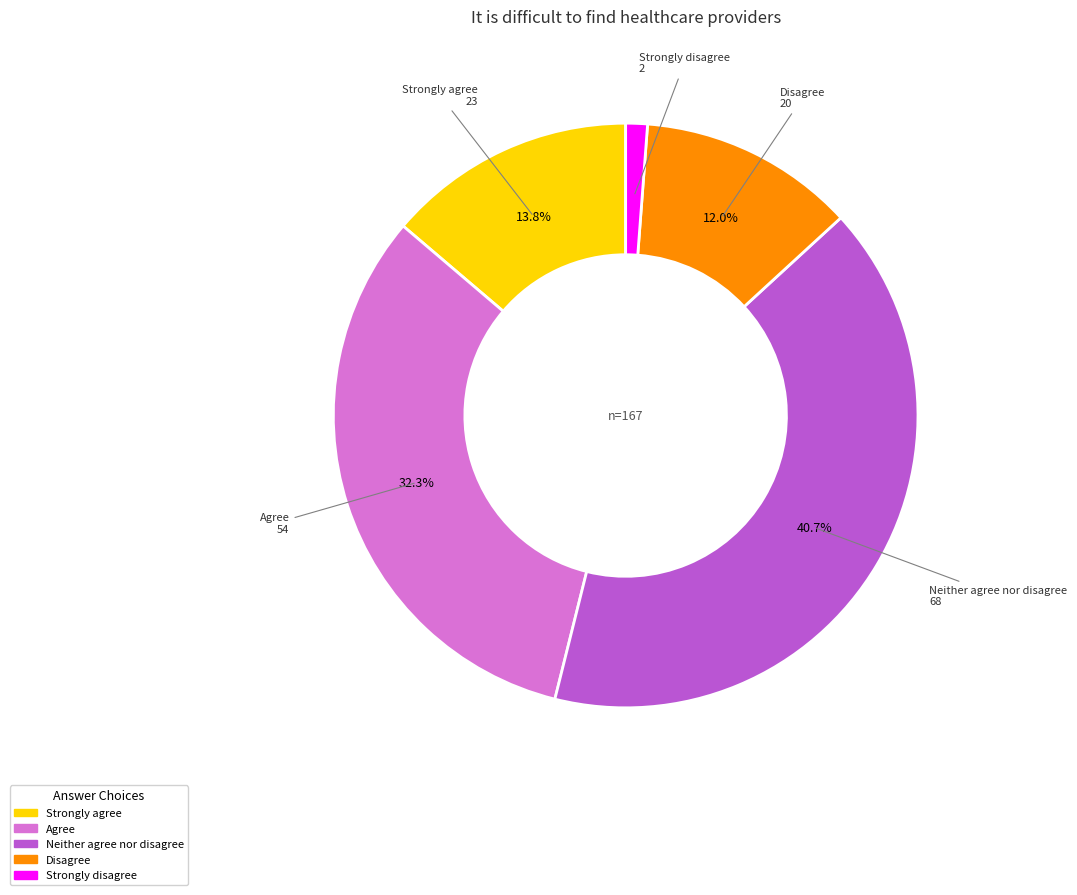

The Neither agree nor disagree slice represents 52% of the pie. True or false?

False